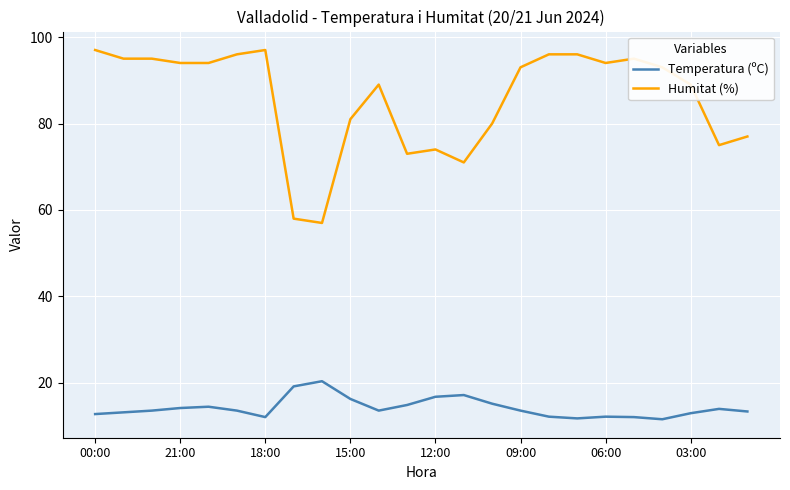

True or false: Temperatura (ºC) and Humitat (%) intersect in this chart.

False